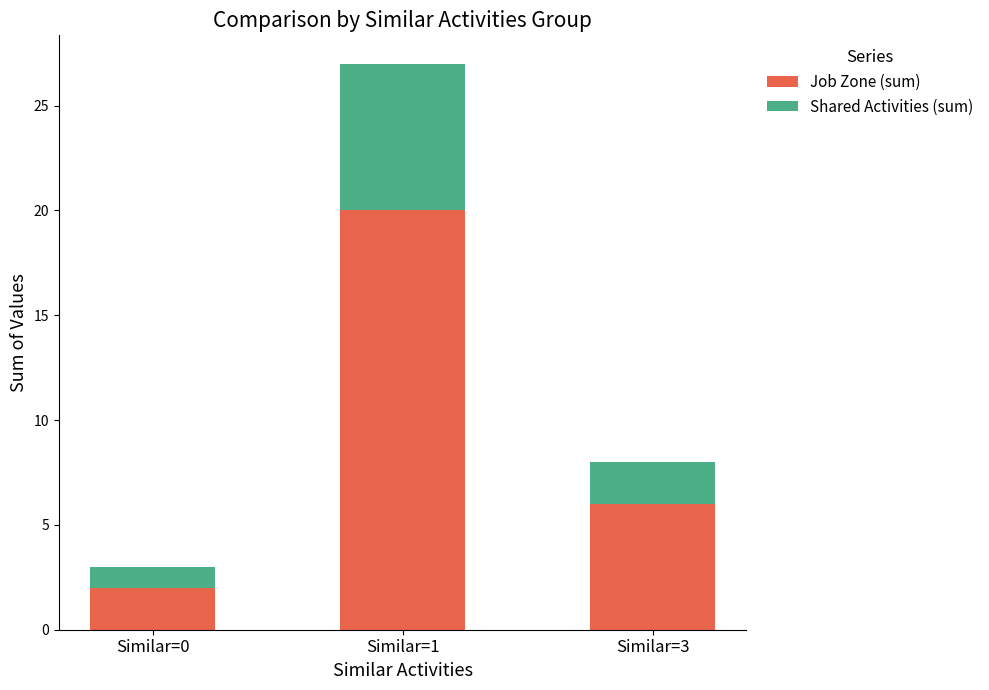

Reading left to right, list the values for the Job Zone (sum) series.

Similar=0=2	Similar=1=20	Similar=3=6